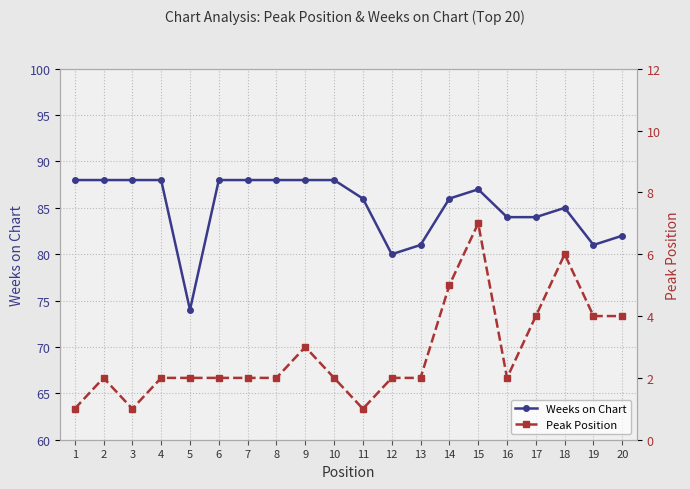

How many interior local peaks does the Peak Position series have?

4